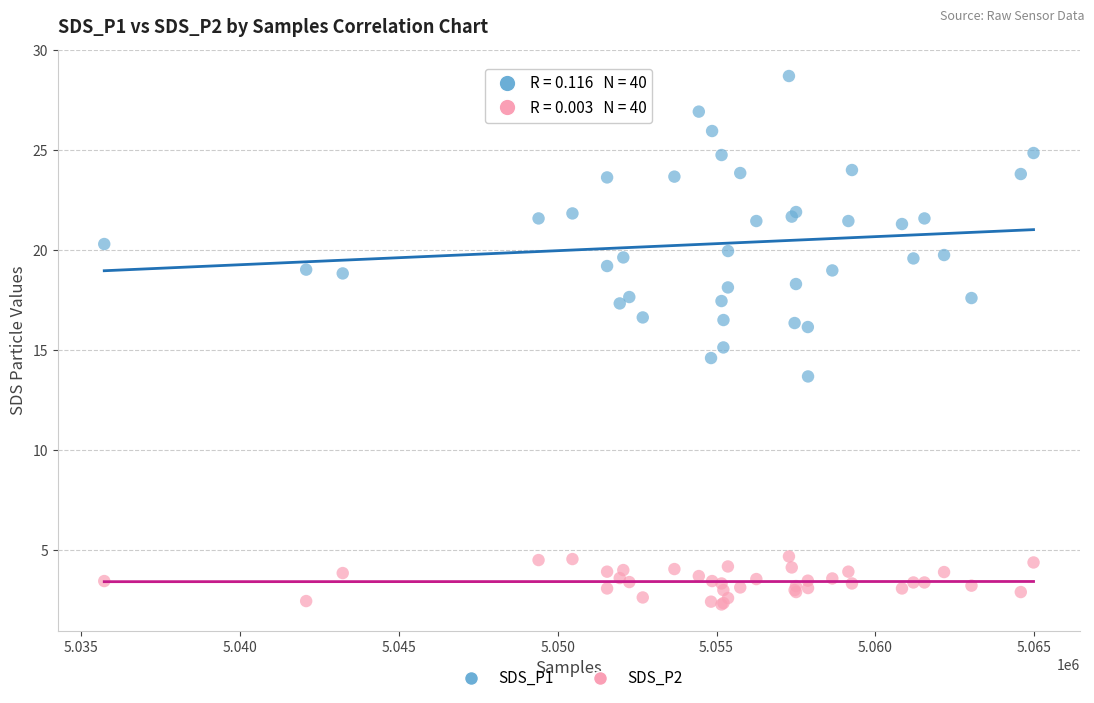

Which series has the largest Y range (max minus min)?

SDS_P1